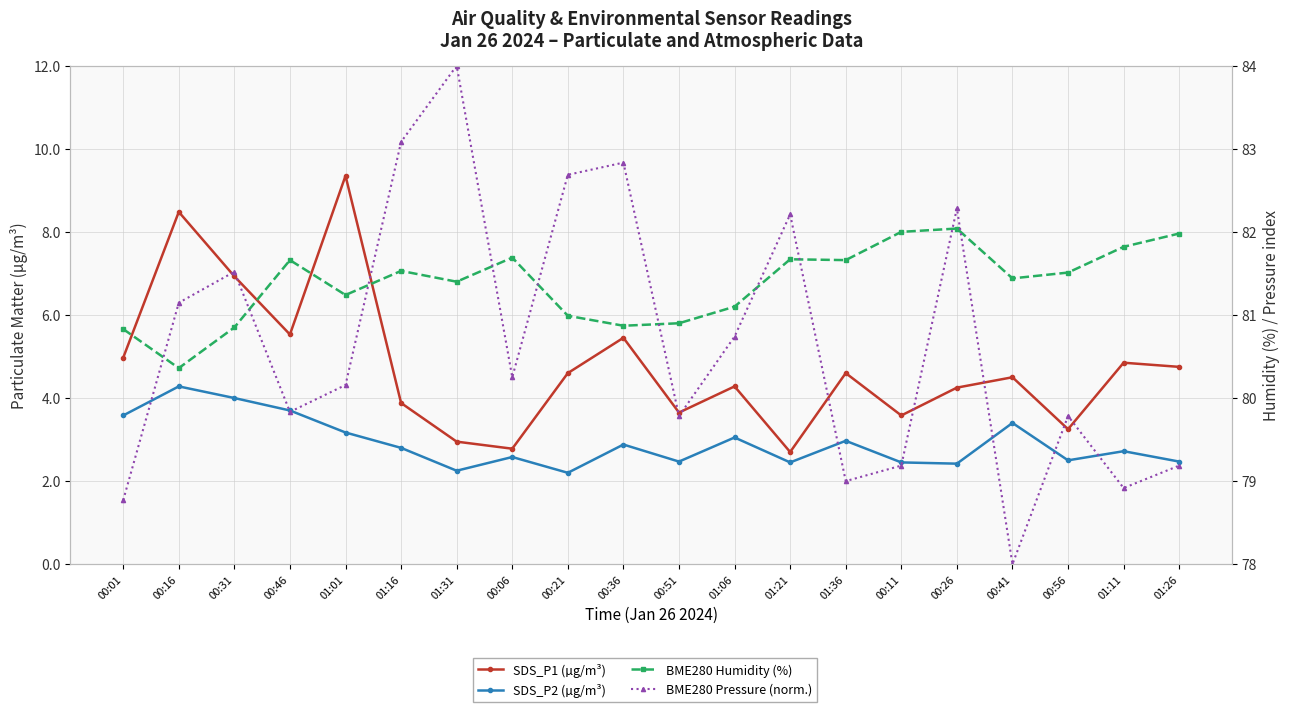

What are all the series names shown in the legend?

SDS_P1 (µg/m³), SDS_P2 (µg/m³), BME280 Humidity (%), BME280 Pressure (norm.)